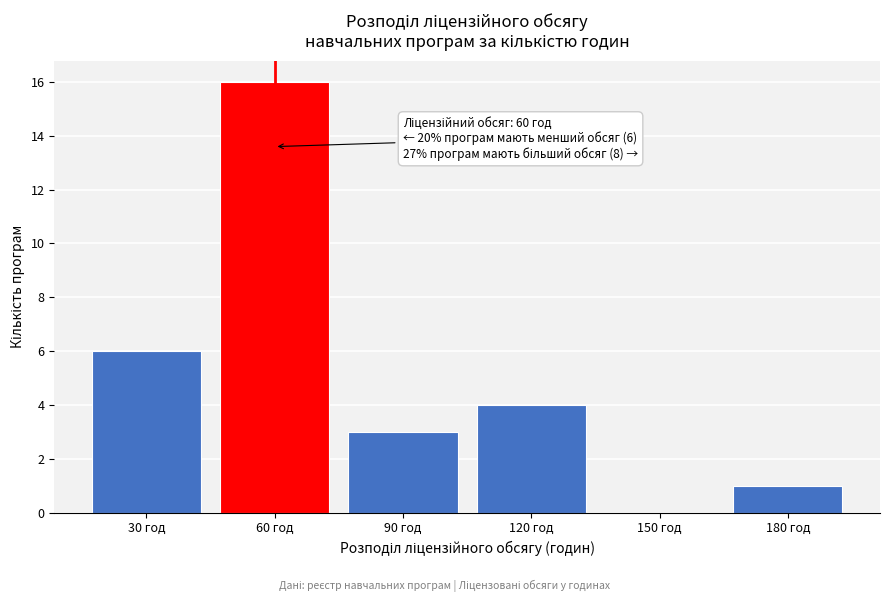

Over which range of the x-axis is the bar tallest?

45 to 75